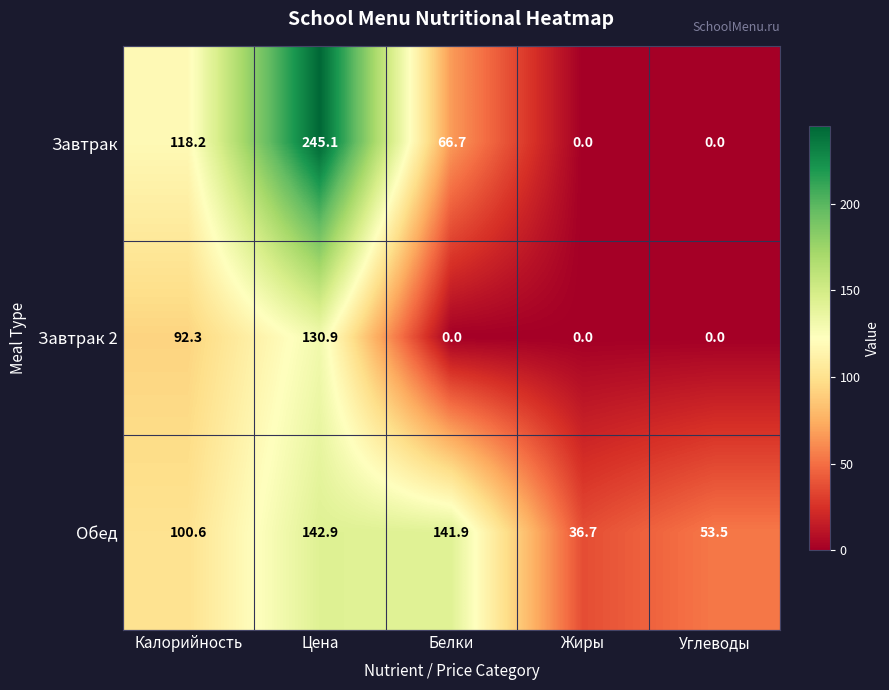

At how many categories does at least one series exceed 214?

1